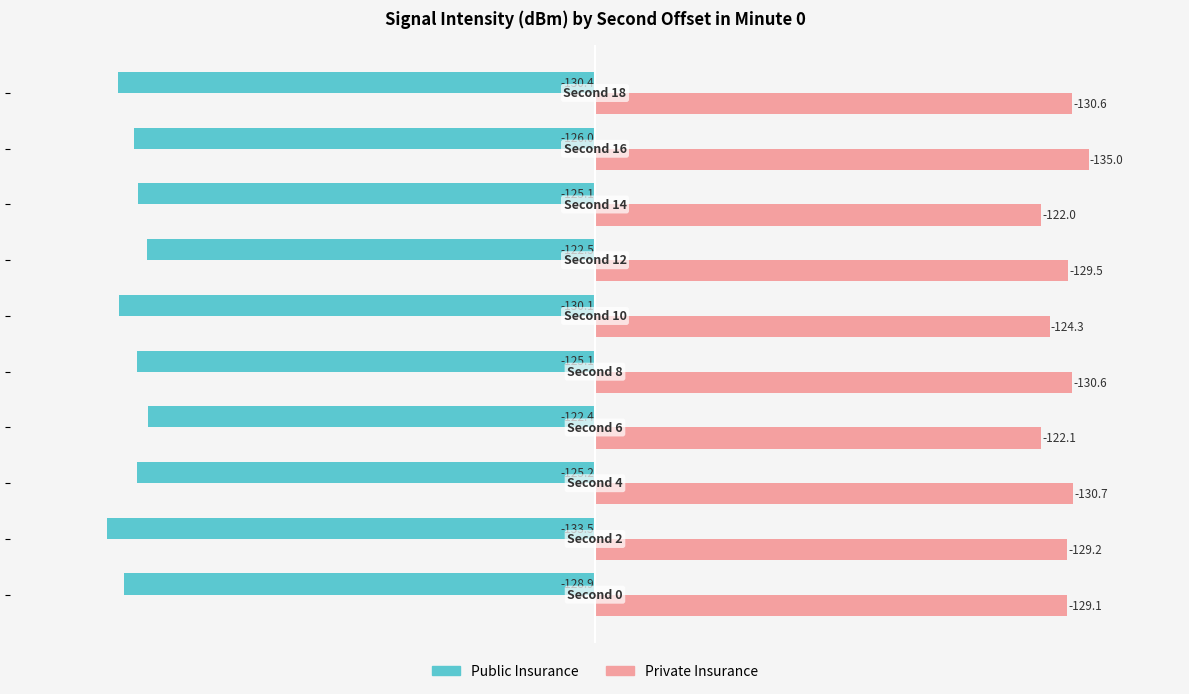

List the series in order of their overall mean, lowest first.

Public Insurance, Private Insurance